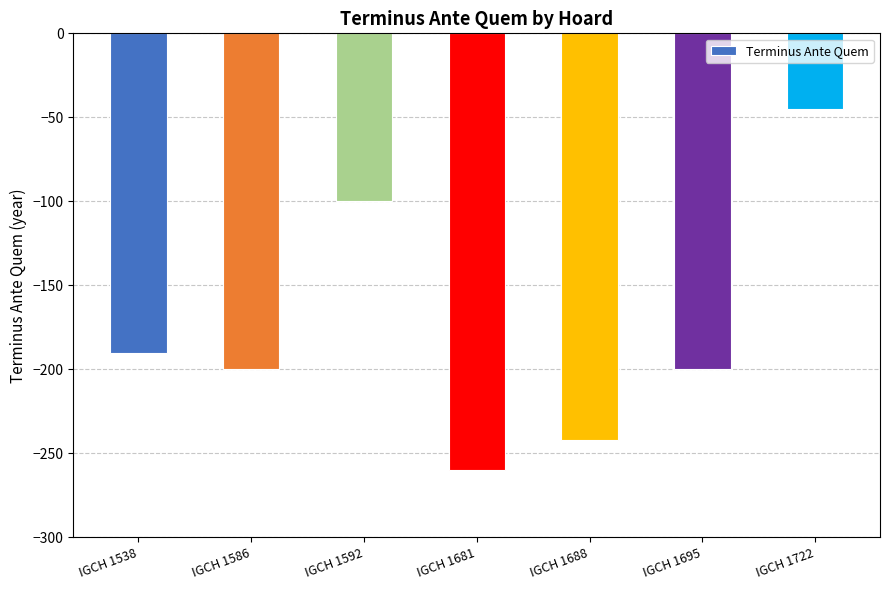

What is the approximate value at IGCH 1586, to the nearest 5?

-200